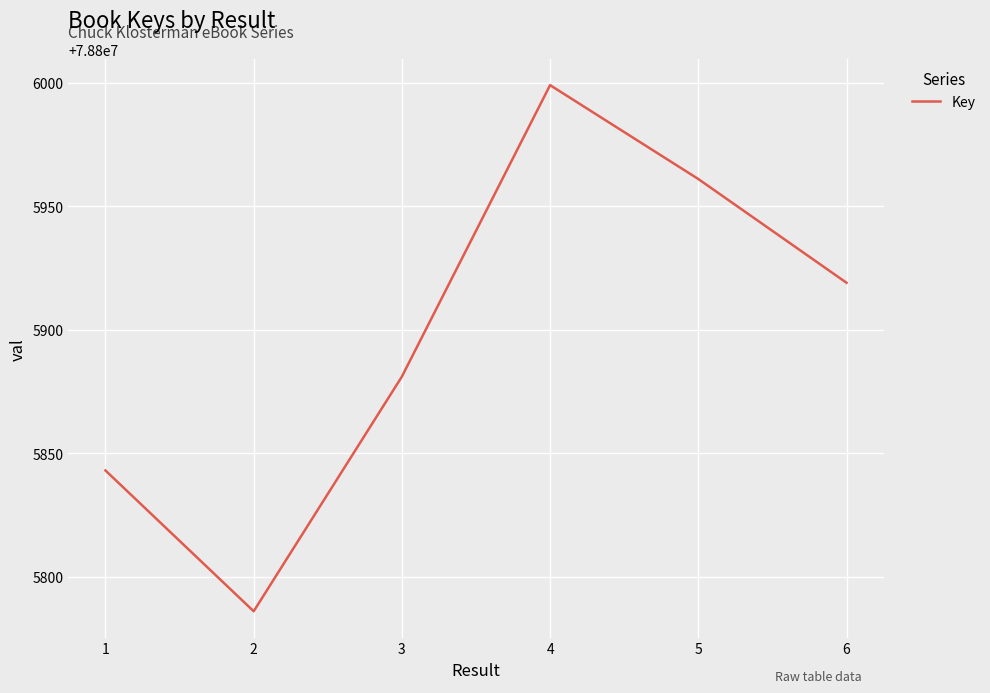

Reading left to right, extract all data points from this chart.

1=78805843	2=78805786	3=78805881	4=78805999	5=78805961	6=78805919